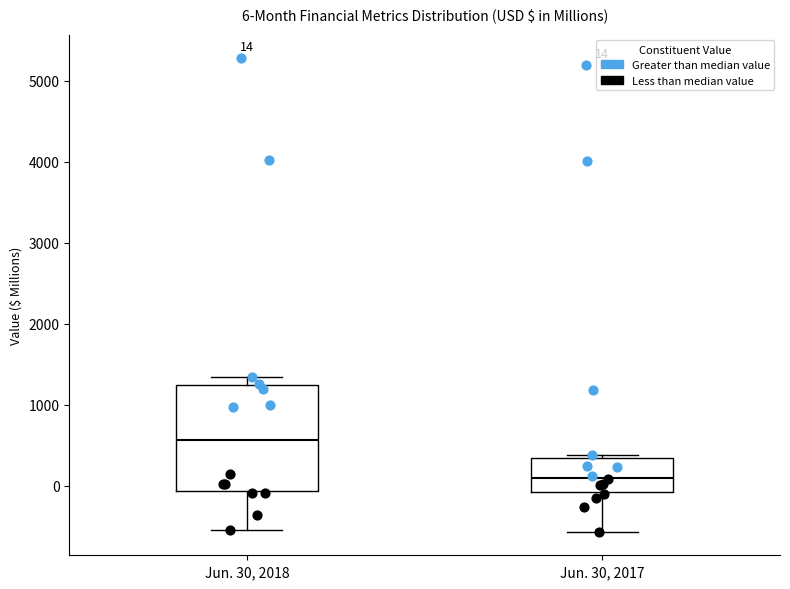

Which box's median line is the highest?

Jun. 30, 2018